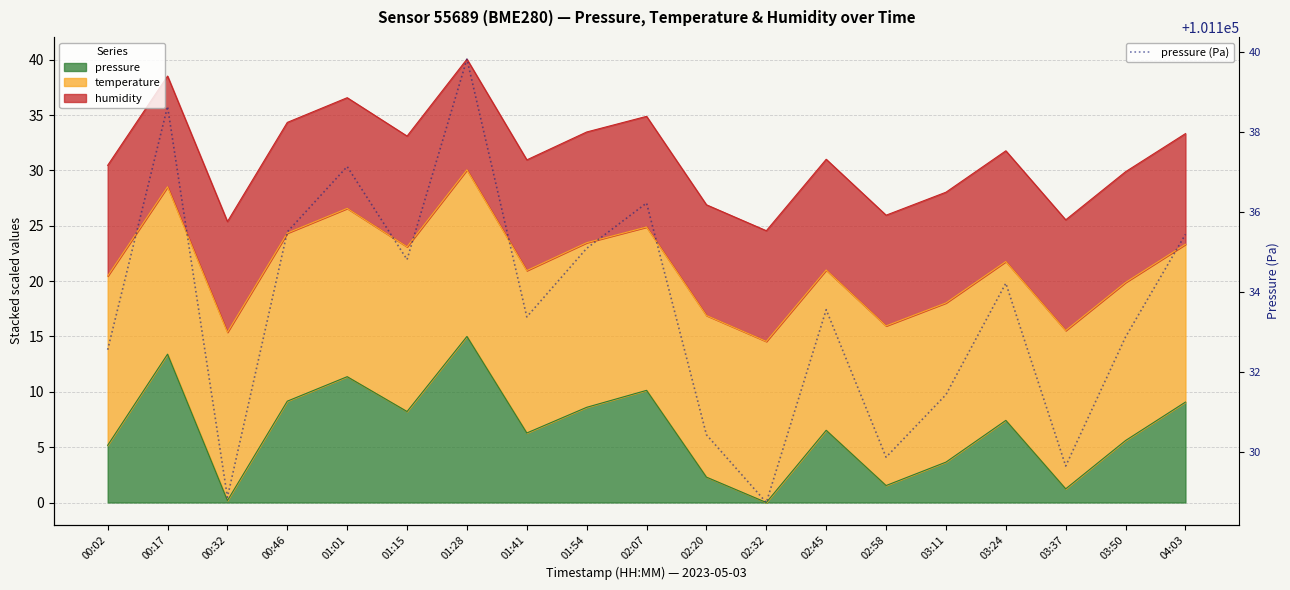

What is the ratio of the value at 03:37 to the value at 03:50?

1.0